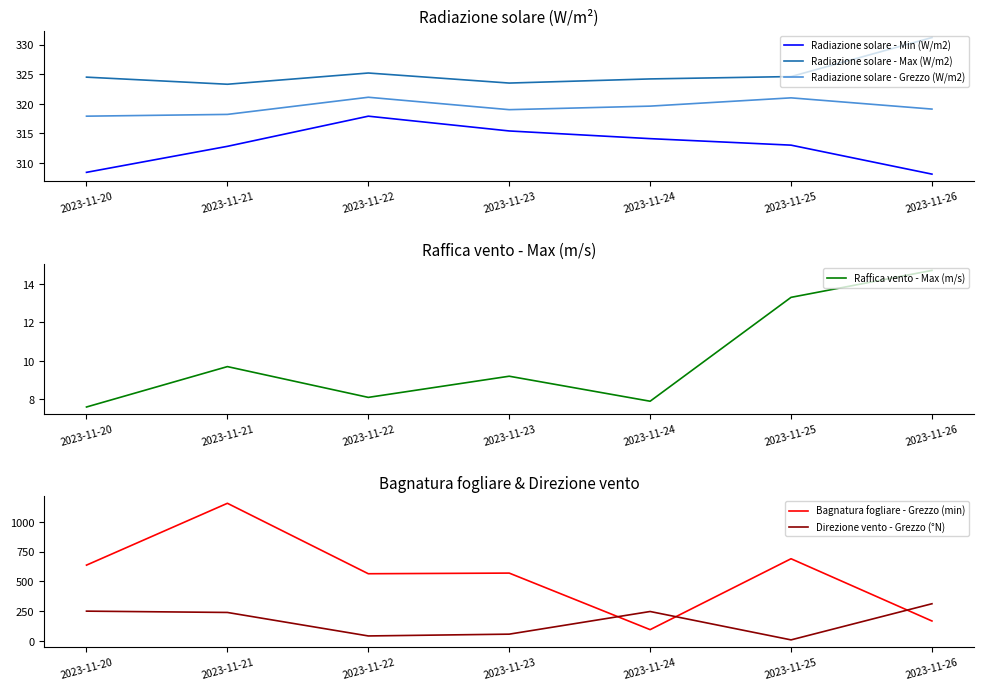

The Radiazione solare - Grezzo (W/m2) series shows 321.0 at 2023-11-25. True or false?

True